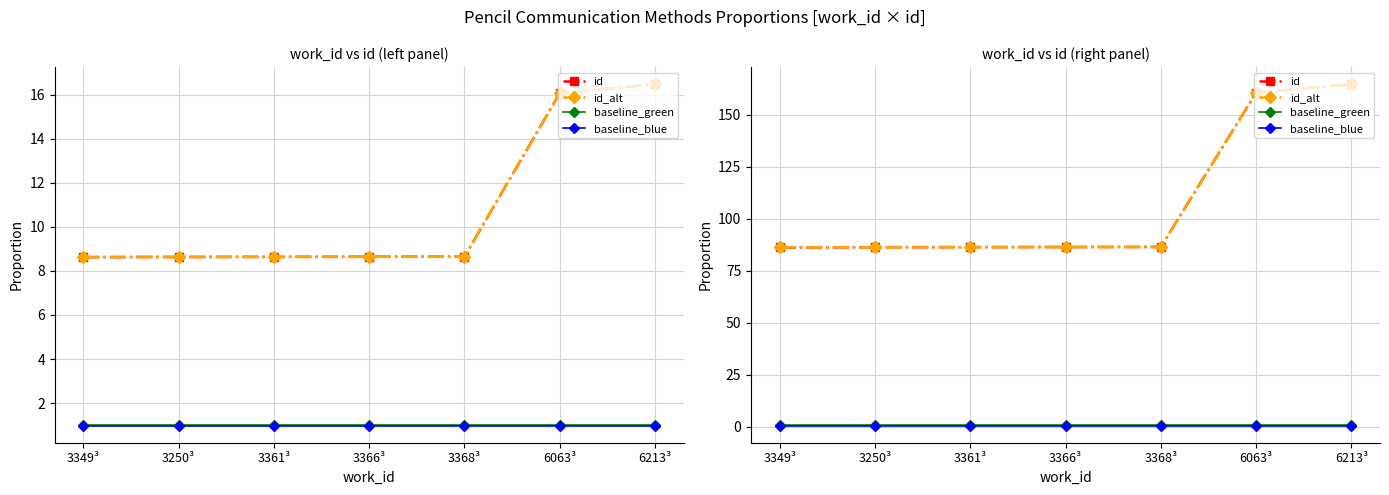

True or false: baseline_green and id intersect in this chart.

False